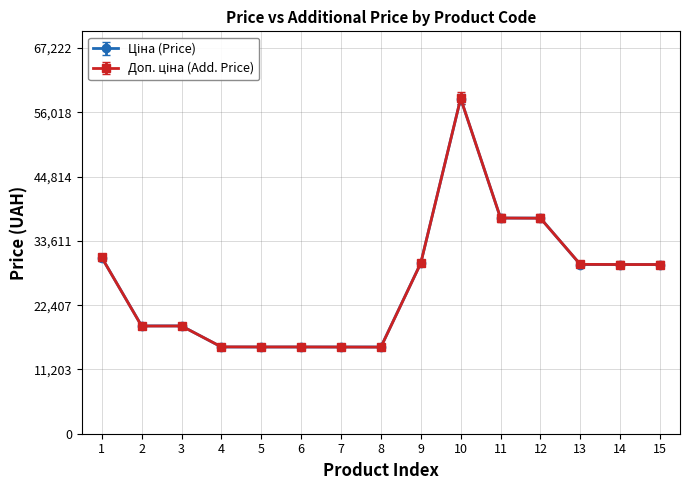

What is the spread (max minus min) of values at 3?

19.3